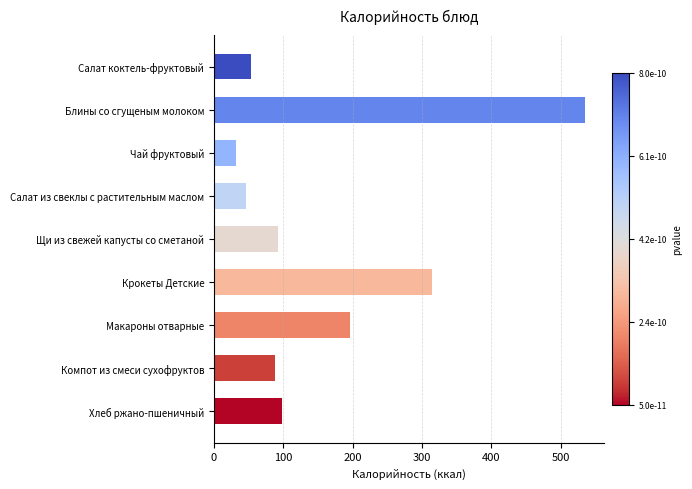

What value does the data have at Салат из свеклы с растительным маслом?

46.8